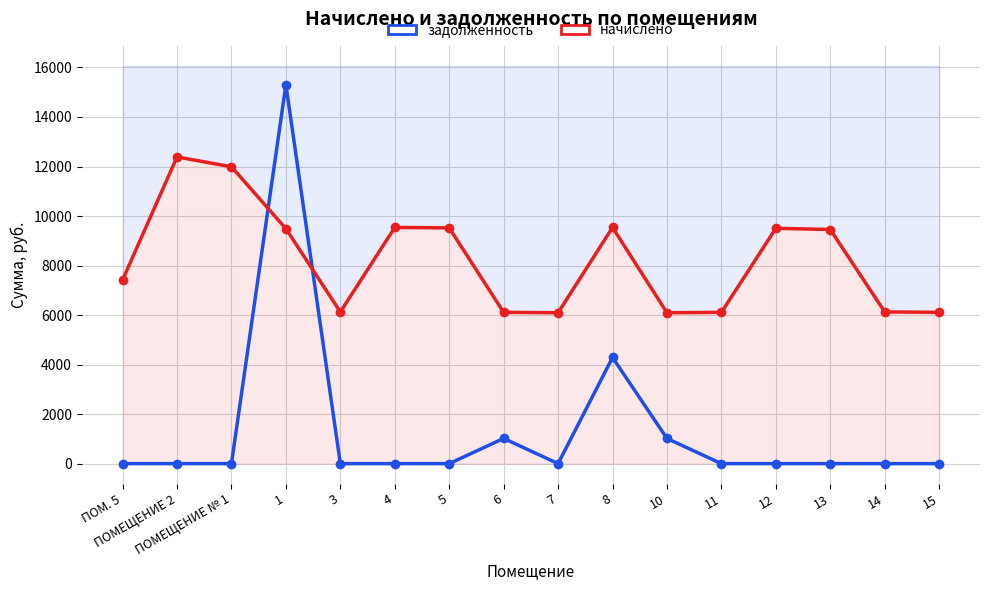

What position from the left is 6?

8